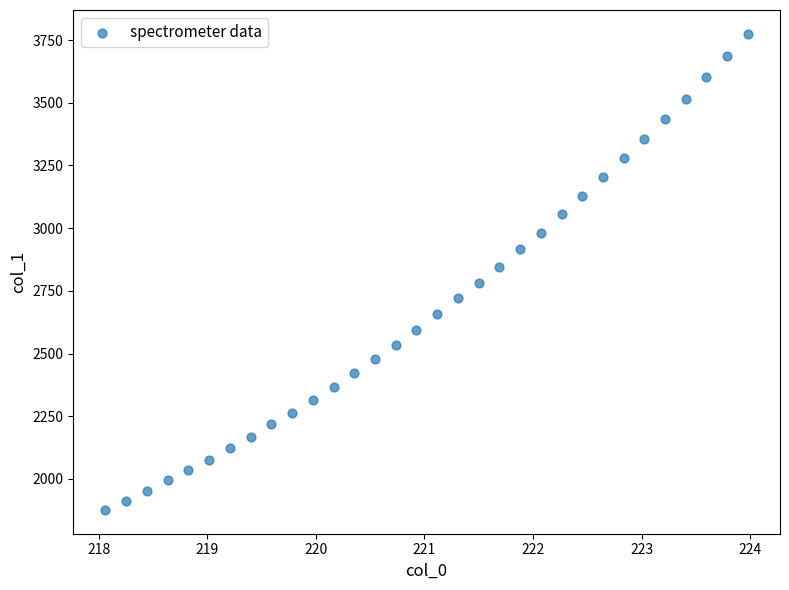

What is the range of Y values (max minus min)?

1898.7